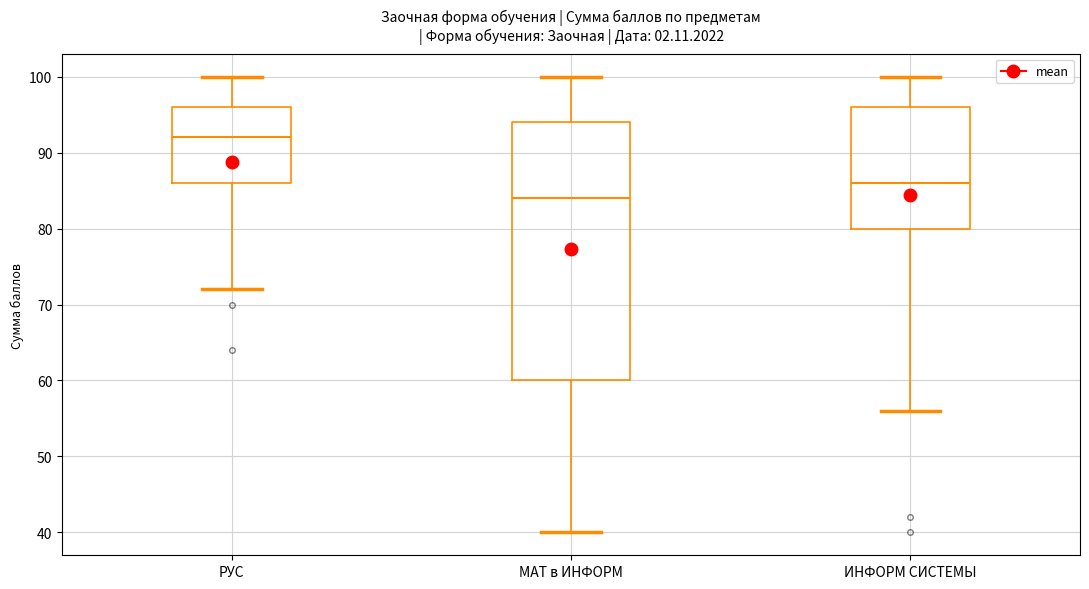

Reading left to right, transcribe this box plot: for each box, give where its median line is, the range the box spans, and where its two whiskers end, as read against the y-axis. The values are not printed on the chart, so give them approximately, as read against the axis.

РУС: median 92, box 86 to 96, whiskers 72 to 100
МАТ в ИНФОРМ: median 84, box 60 to 94, whiskers 40 to 100
ИНФОРМ СИСТЕМЫ: median 86, box 80 to 96, whiskers 56 to 100